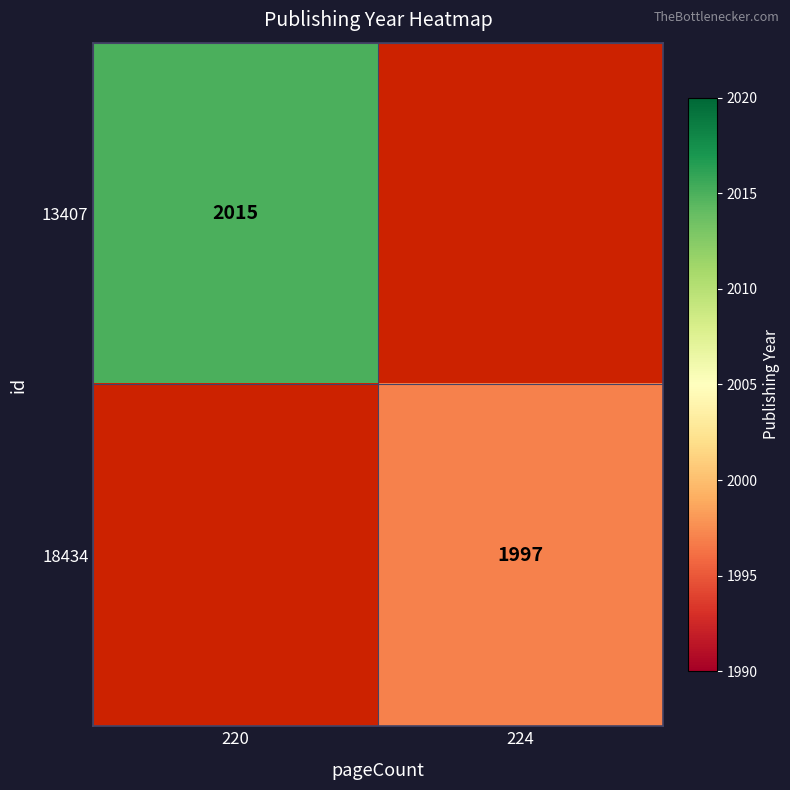

The value of 18434 at 224 is 1997. True or false?

True